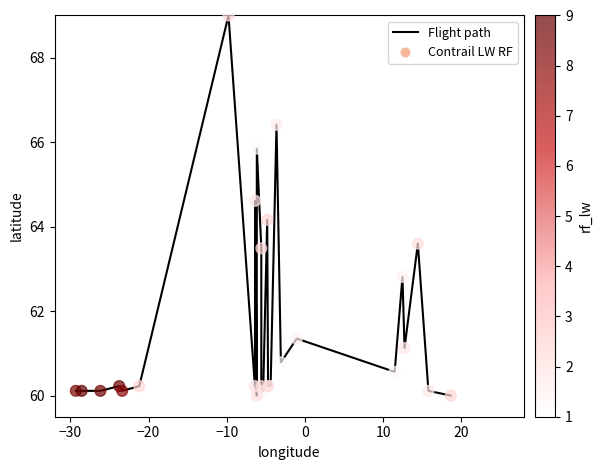

What is the difference between the maximum and minimum values?

9.0